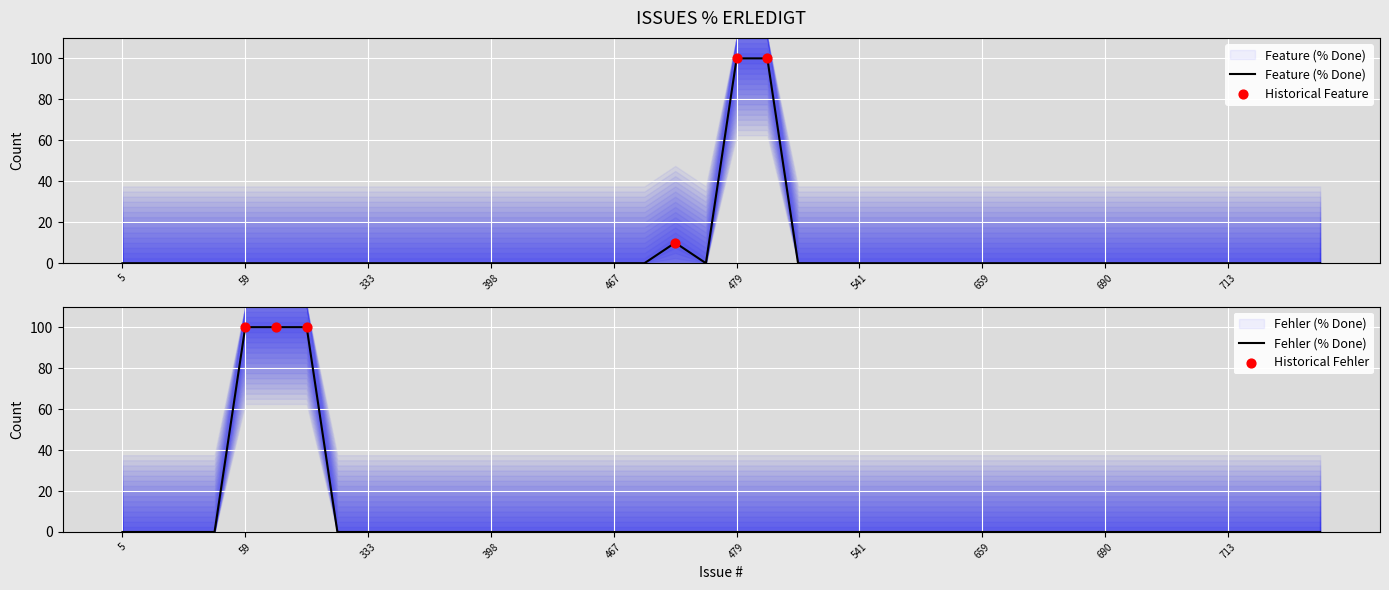

What is the total value across all series at 477?

10